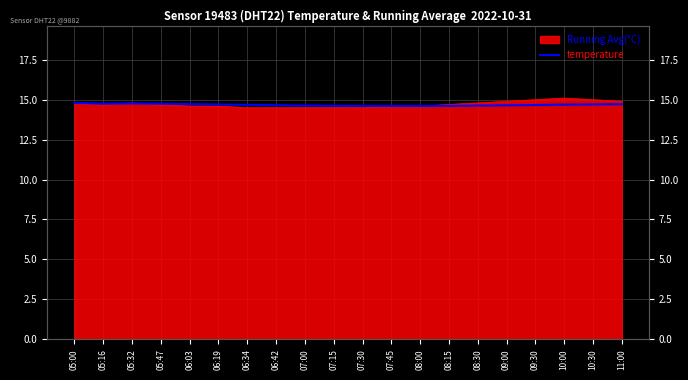

What is the average value?

14.7